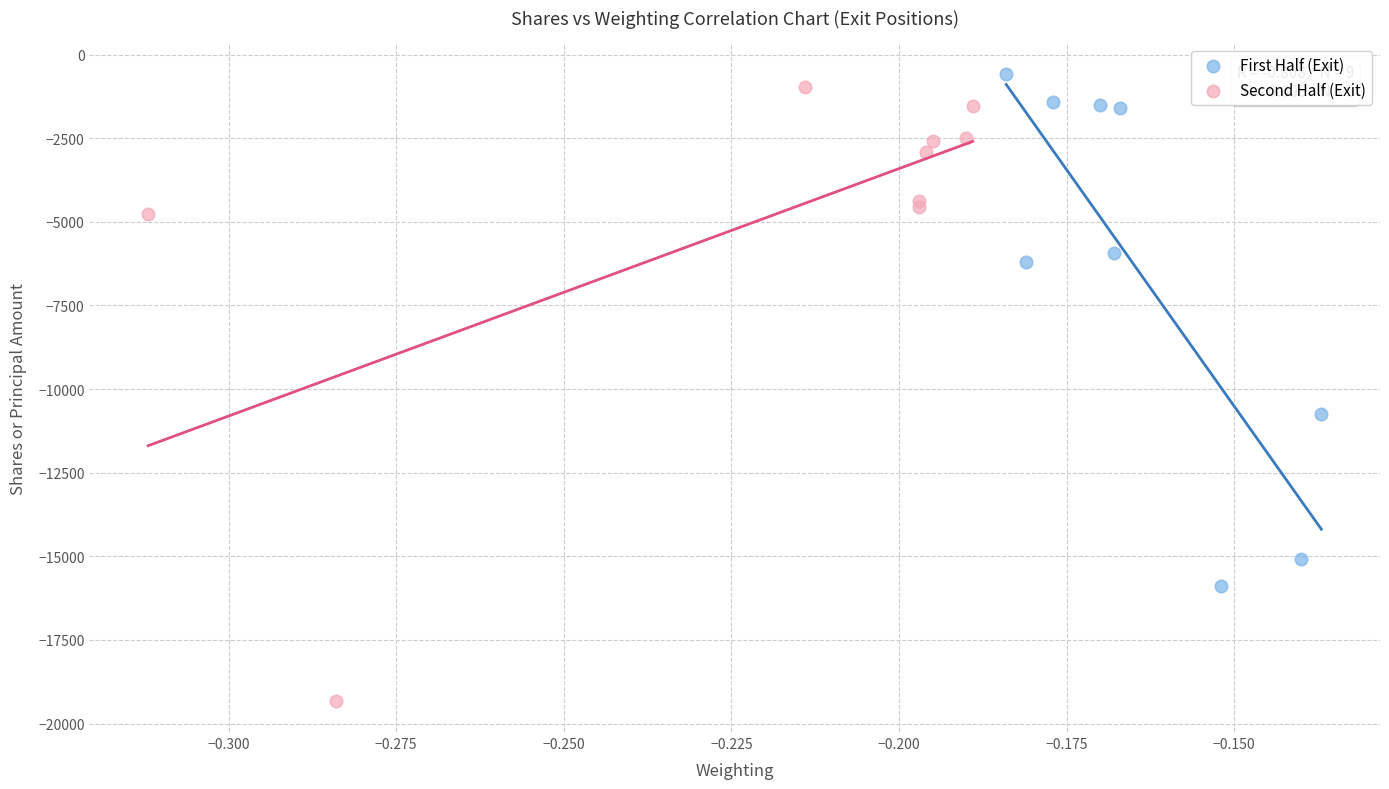

Which series has the largest Y range (max minus min)?

Second Half (Exit)